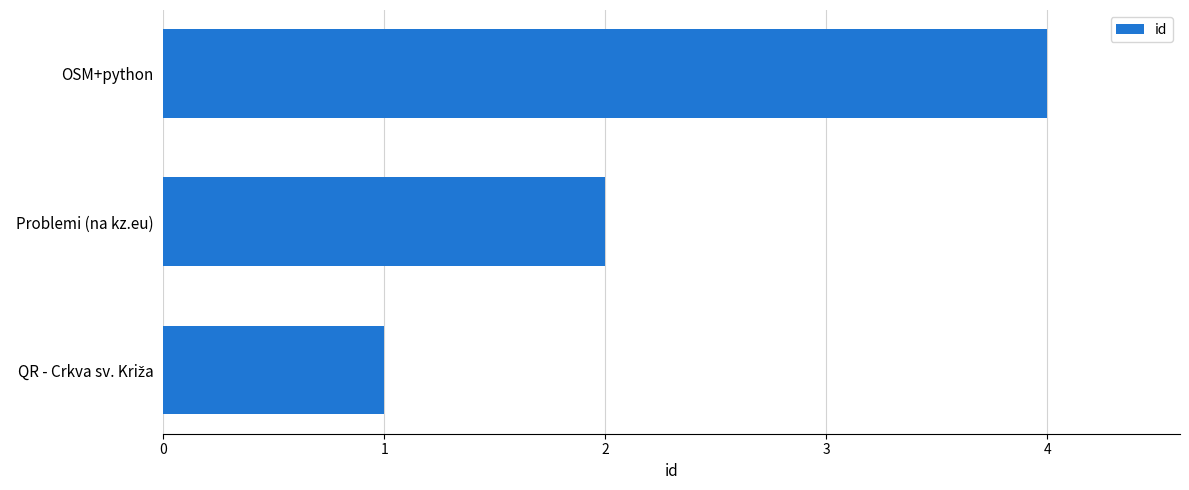

Which category has the highest value across all series?

OSM+python